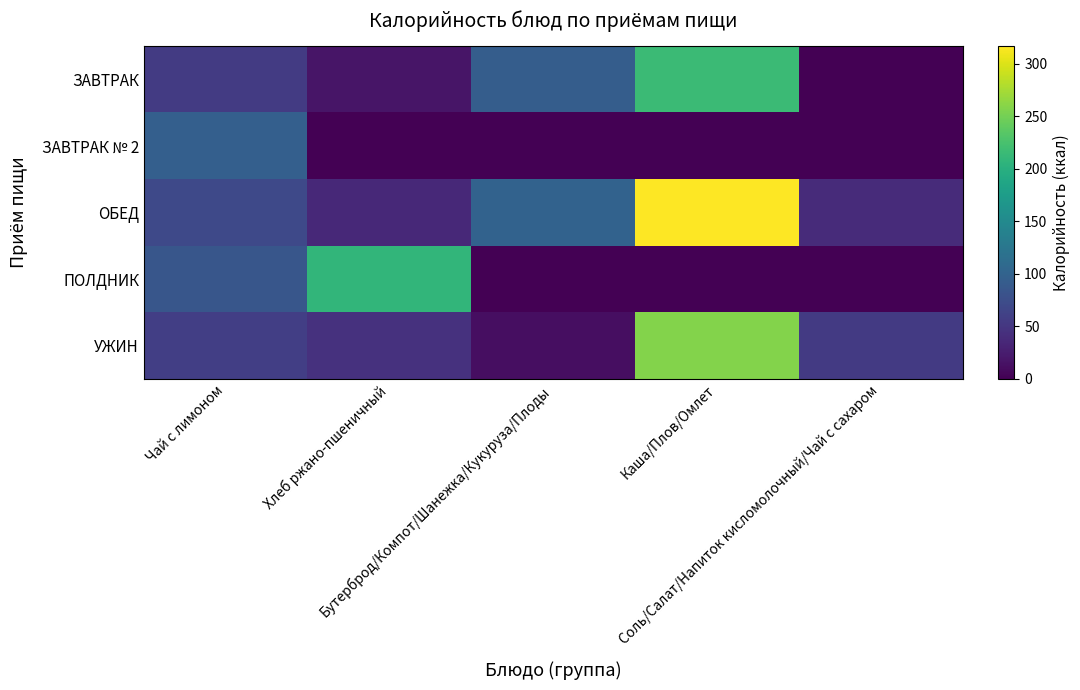

Rank the series by their maximum value, from highest to lowest.

ОБЕД, УЖИН, ЗАВТРАК, ПОЛДНИК, ЗАВТРАК № 2